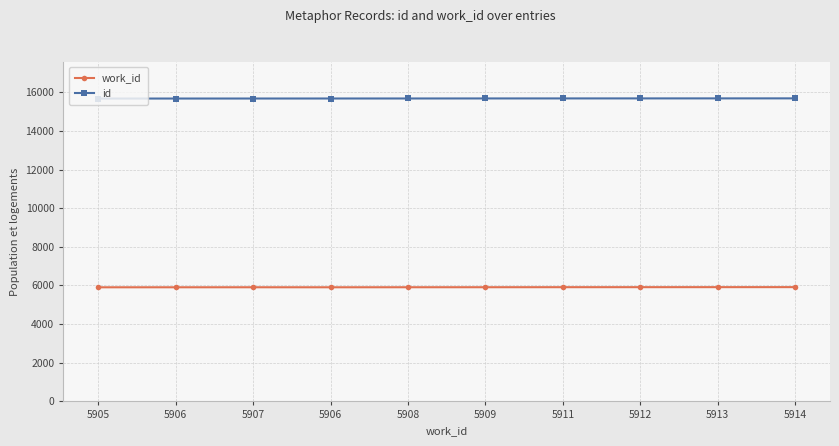

At 5906, list the series in order from smallest to largest.

work_id, id